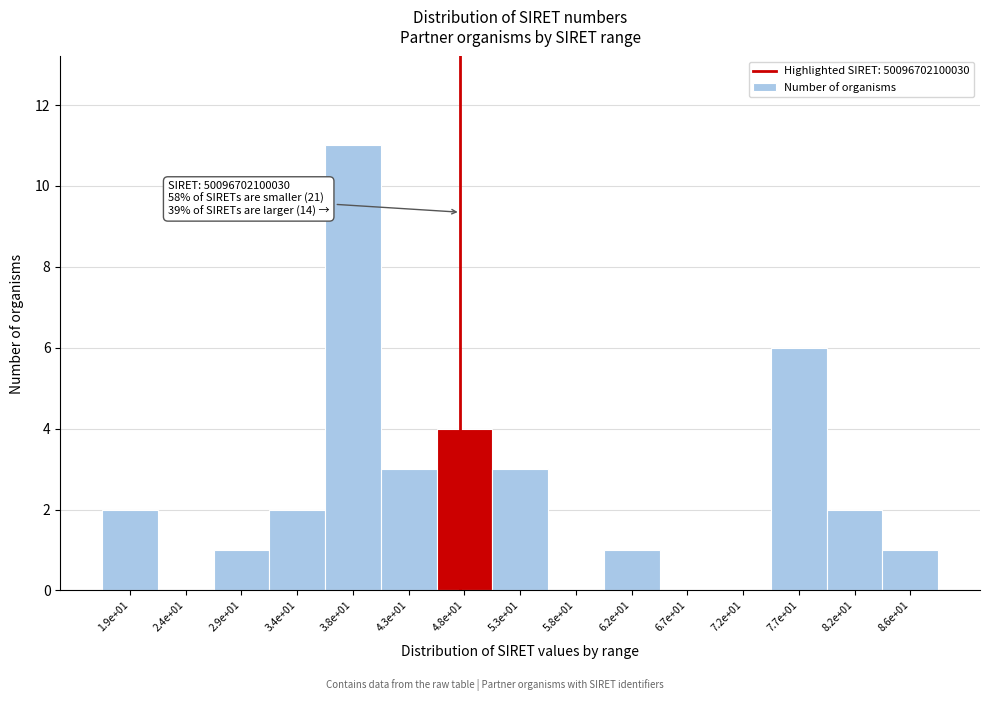

Reading right to left, transcribe all the data shown in this chart.

8.6e+01=1	8.2e+01=2	7.7e+01=6	7.2e+01=0	6.7e+01=0	6.2e+01=1	5.8e+01=0	5.3e+01=3	4.8e+01=4	4.3e+01=3	3.8e+01=11	3.4e+01=2	2.9e+01=1	2.4e+01=0	1.9e+01=2